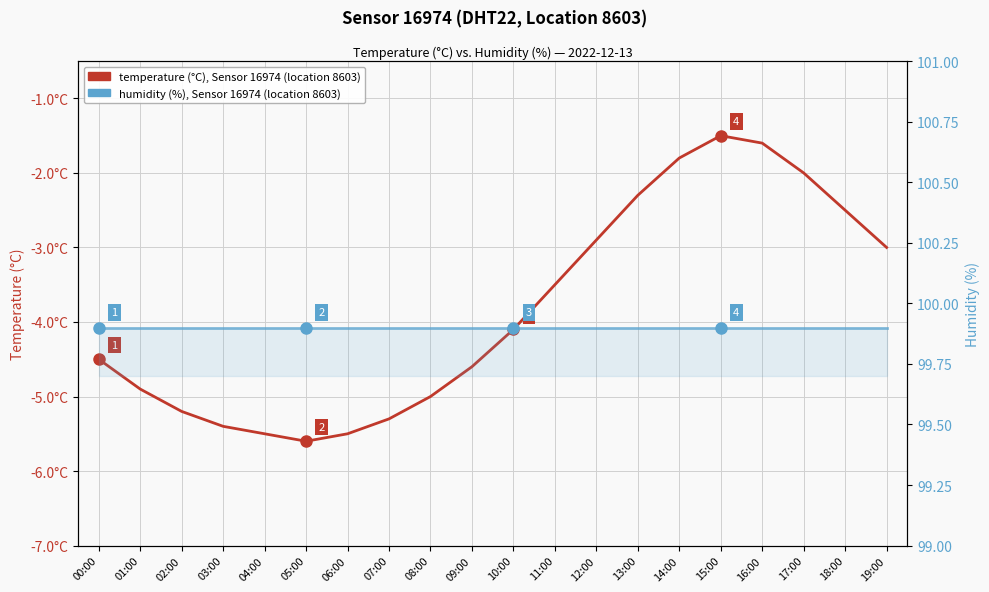

Reading left to right, extract all data points from this chart.

temperature (°C), Sensor 16974: -4.5	-4.9	-5.2	-5.4	-5.5	-5.6	-5.5	-5.3	-5.0	-4.6	-4.1	-3.5	-2.9	-2.3	-1.8	-1.5	-1.6	-2.0	-2.5	-3.0
humidity (%), Sensor 16974: 99.9	99.9	99.9	99.9	99.9	99.9	99.9	99.9	99.9	99.9	99.9	99.9	99.9	99.9	99.9	99.9	99.9	99.9	99.9	99.9